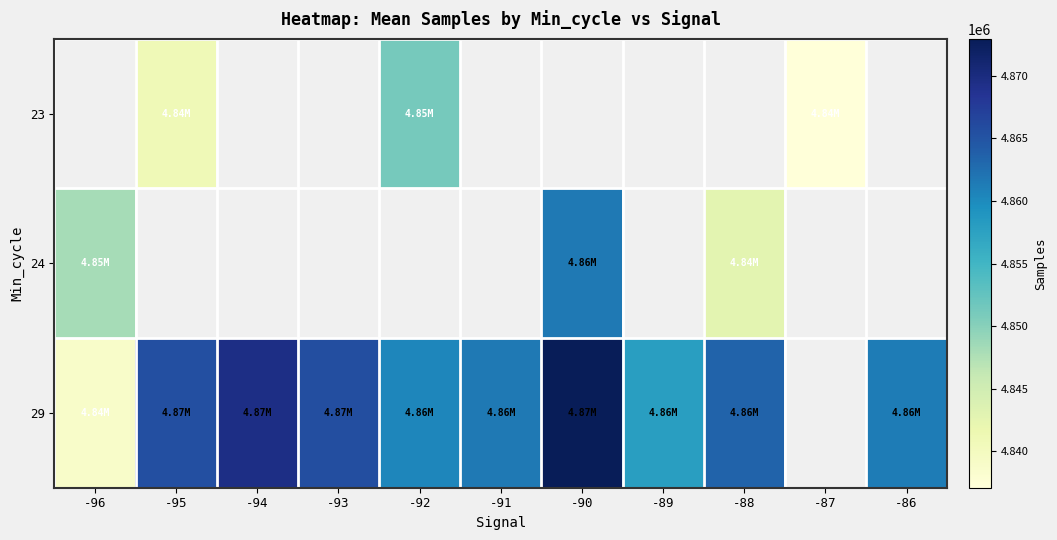

Rank the series by their maximum value, from lowest to highest.

23, 24, 29